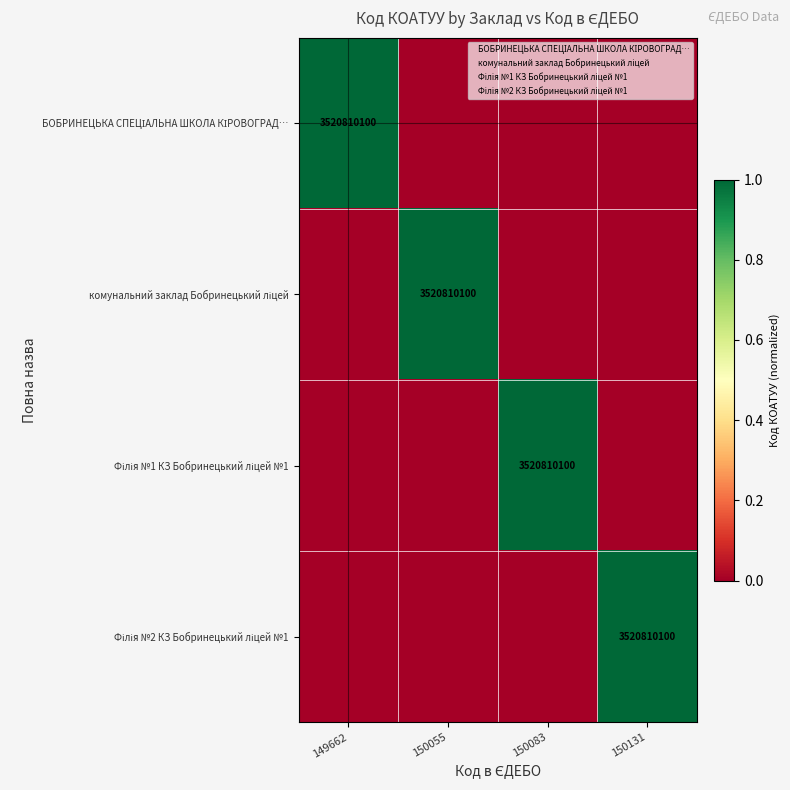

Is it true that Філія №2 КЗ Бобринецький ліцей №1 equals 1 at 150055?

False